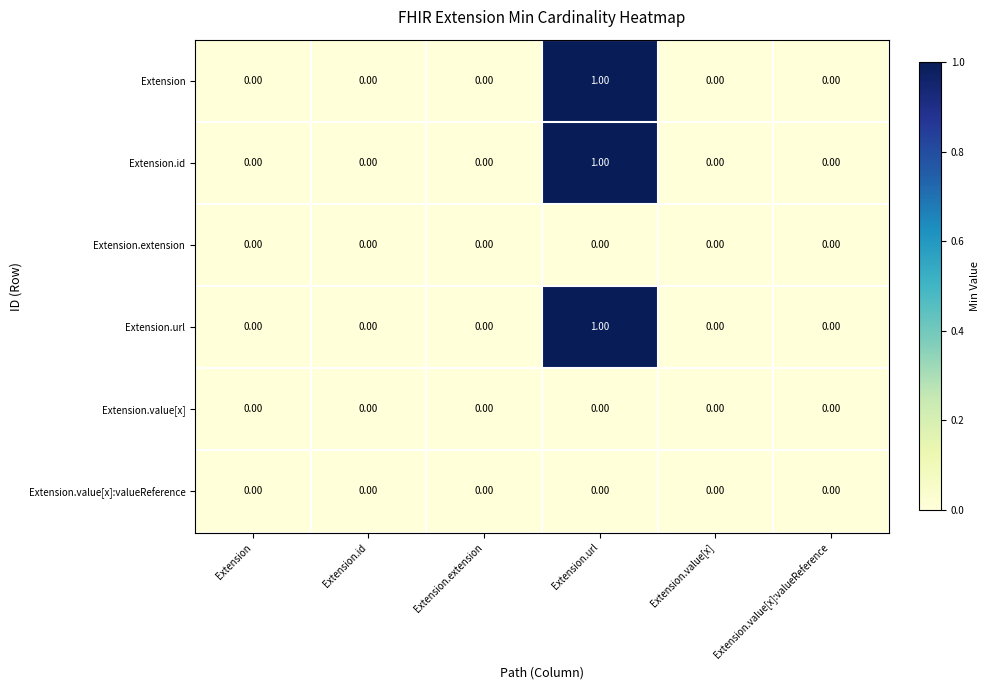

What is the difference between the highest and lowest values at Extension.url?

1